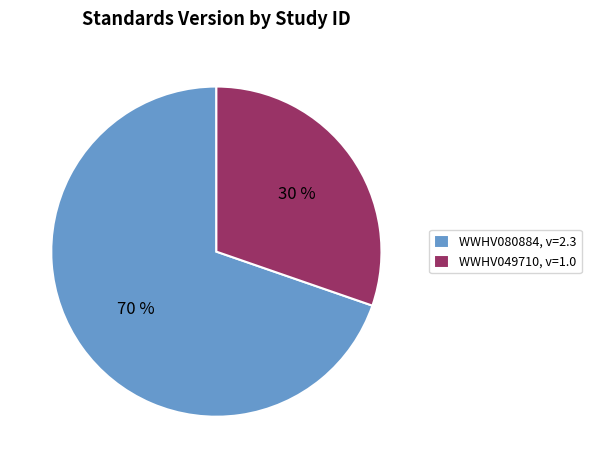

Approximately how many times larger is the value at WWHV080884 compared to WWHV049710?

2.3